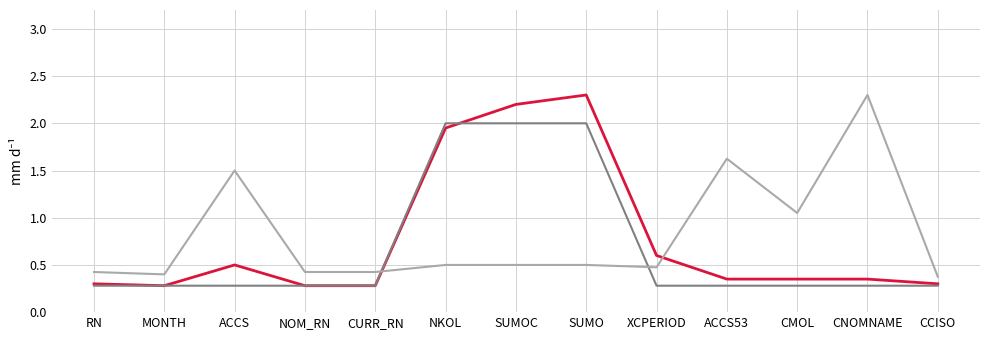

What position from the left is CNOMNAME?

12